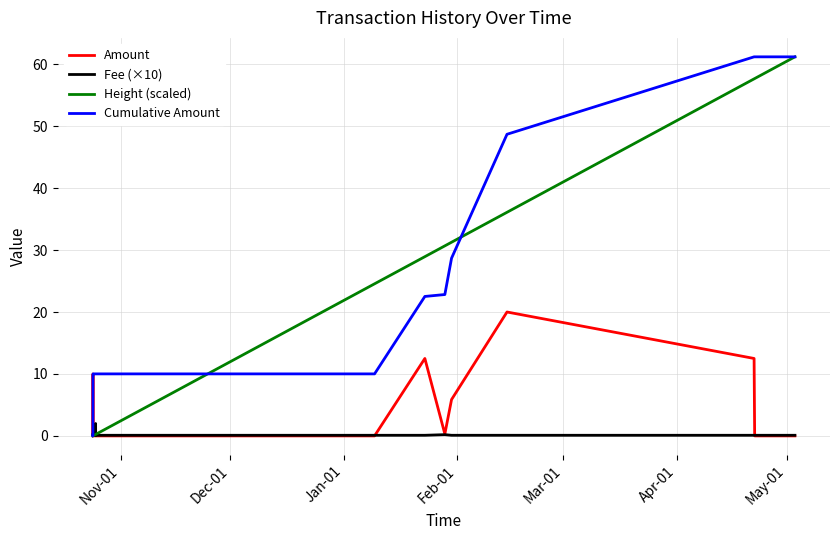

Which series has the largest total across all categories?

Cumulative Amount